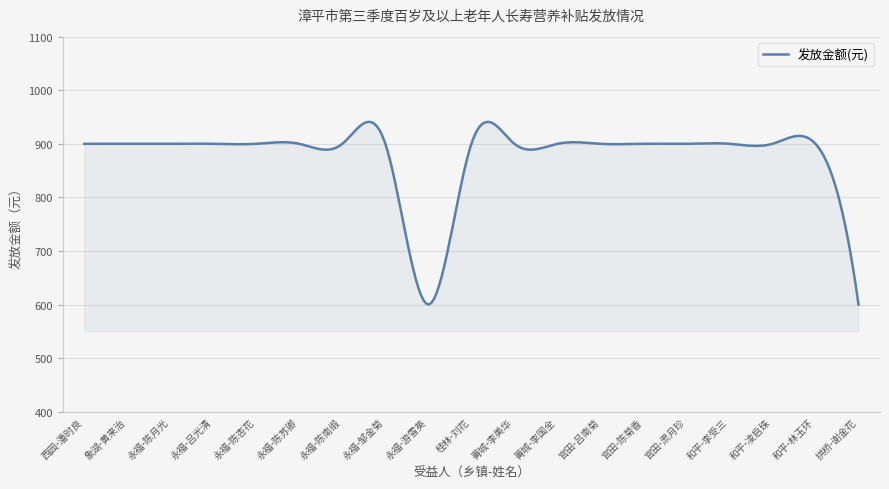

Does the chart display data point markers on the line(s)?

No